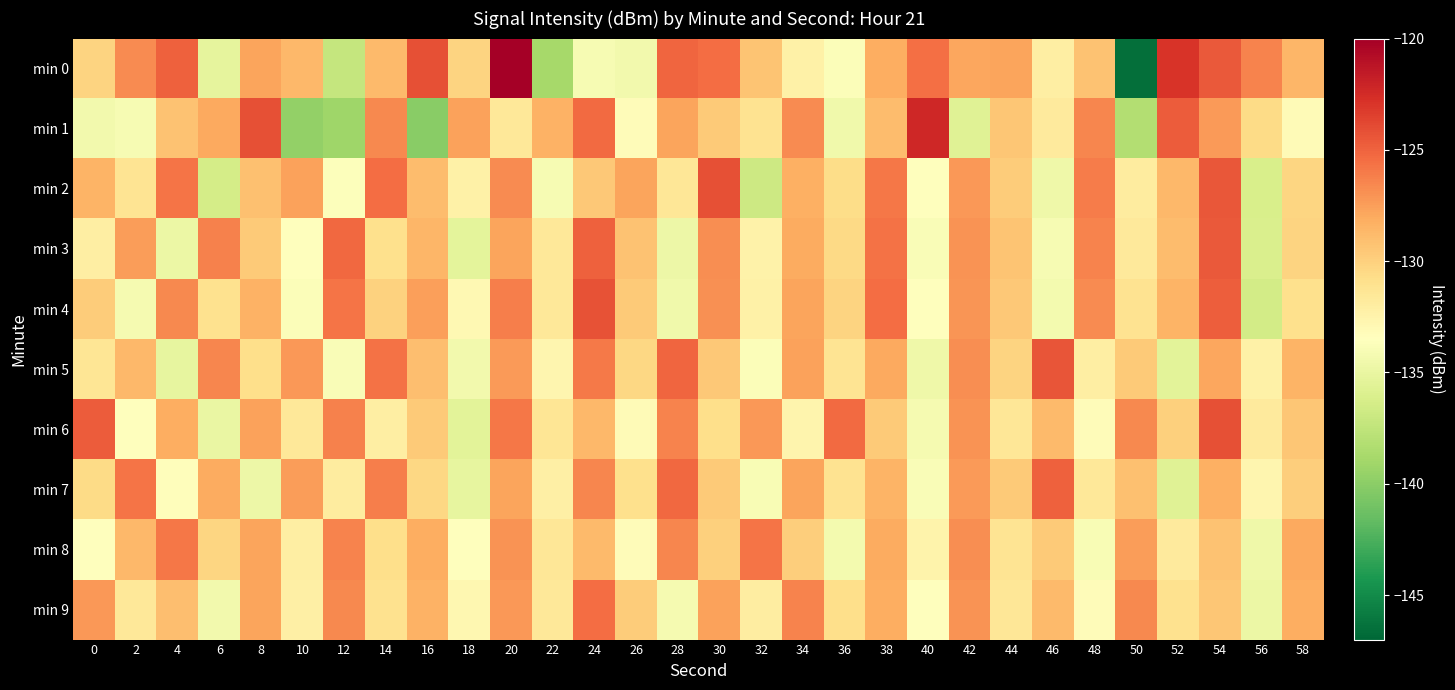

Reading left to right, extract all data points from this chart.

min 0: 0=-130.1	2=-126.7	4=-124.9	6=-135.3	8=-127.8	10=-128.7	12=-137.2	14=-128.8	16=-124.1	18=-130.1	20=-120.0	22=-138.8	24=-134.1	26=-134.4	28=-125.1	30=-125.4	32=-129.3	34=-132.2	36=-133.8	38=-128.2	40=-125.5	42=-127.8	44=-127.8	46=-132.1	48=-129.2	50=-146.6	52=-122.9	54=-124.6	56=-126.4	58=-128.6
min 1: 0=-134.3	2=-134.0	4=-129.2	6=-128.0	8=-124.2	10=-139.7	12=-139.1	14=-126.6	16=-140.1	18=-127.6	20=-131.5	22=-128.4	24=-125.3	26=-133.2	28=-127.8	30=-129.6	32=-131.1	34=-126.7	36=-134.5	38=-128.9	40=-122.3	42=-135.7	44=-129.4	46=-131.8	48=-126.5	50=-138.2	52=-124.7	54=-127.3	56=-130.6	58=-133.1
min 2: 0=-128.5	2=-131.2	4=-125.8	6=-136.4	8=-129.1	10=-127.6	12=-133.7	14=-125.4	16=-128.9	18=-132.3	20=-126.7	22=-134.1	24=-129.5	26=-127.8	28=-131.4	30=-124.2	32=-136.8	34=-128.3	36=-130.7	38=-125.9	40=-133.5	42=-127.2	44=-129.8	46=-134.6	48=-126.1	50=-131.9	52=-128.7	54=-124.5	56=-136.2	58=-130.3
min 3: 0=-132.1	2=-127.4	4=-134.8	6=-126.3	8=-129.7	10=-133.5	12=-125.2	14=-130.9	16=-128.6	18=-135.3	20=-127.7	22=-131.5	24=-124.9	26=-129.2	28=-134.7	30=-126.8	32=-132.4	34=-128.1	36=-130.5	38=-125.6	40=-133.9	42=-127.0	44=-129.3	46=-134.1	48=-126.4	50=-131.7	52=-128.9	54=-124.6	56=-136.1	58=-130.2
min 4: 0=-129.8	2=-134.2	4=-126.6	6=-131.0	8=-128.4	10=-133.8	12=-125.7	14=-130.1	16=-127.5	18=-132.9	20=-126.2	22=-131.6	24=-124.3	26=-129.7	28=-134.5	30=-126.9	32=-132.3	34=-127.8	36=-130.2	38=-125.4	40=-133.6	42=-127.1	44=-129.5	46=-134.3	48=-126.7	50=-131.1	52=-128.5	54=-124.8	56=-136.5	58=-130.9
min 5: 0=-131.3	2=-128.7	4=-135.1	6=-126.5	8=-130.8	10=-127.2	12=-133.9	14=-125.6	16=-129.0	18=-134.4	20=-127.3	22=-132.7	24=-126.0	26=-130.4	28=-125.1	30=-129.5	32=-133.8	34=-127.6	36=-131.2	38=-128.0	40=-134.6	42=-126.8	44=-130.2	46=-124.4	48=-132.1	50=-129.7	52=-135.5	54=-127.9	56=-132.3	58=-128.5
min 6: 0=-124.7	2=-133.4	4=-128.2	6=-134.9	8=-127.6	10=-131.5	12=-126.3	14=-132.1	16=-129.6	18=-135.4	20=-125.9	22=-131.3	24=-128.7	26=-133.1	28=-126.4	30=-130.8	32=-127.2	34=-132.6	36=-125.3	38=-129.7	40=-134.2	42=-127.0	44=-131.4	46=-128.8	48=-133.2	50=-126.6	52=-130.0	54=-124.2	56=-131.8	58=-129.4
min 7: 0=-130.6	2=-125.7	4=-133.3	6=-128.1	8=-134.7	10=-127.4	12=-131.9	14=-126.2	16=-130.4	18=-135.1	20=-127.8	22=-132.2	24=-126.5	26=-130.9	28=-125.2	30=-129.6	32=-134.0	34=-127.8	36=-131.1	38=-128.5	40=-133.9	42=-127.3	44=-129.7	46=-124.9	48=-131.5	50=-129.1	52=-135.7	54=-128.3	56=-132.7	58=-129.9
min 8: 0=-133.5	2=-128.7	4=-125.9	6=-130.3	8=-127.7	10=-132.1	12=-126.4	14=-130.8	16=-128.2	18=-133.6	20=-127.0	22=-131.4	24=-128.8	26=-133.2	28=-126.5	30=-130.0	32=-125.7	34=-129.9	36=-134.3	38=-128.1	40=-132.5	42=-126.8	44=-131.2	46=-129.6	48=-134.0	50=-127.4	52=-131.8	54=-129.2	56=-134.6	58=-128.0
min 9: 0=-127.2	2=-131.6	4=-129.0	6=-134.4	8=-127.8	10=-132.2	12=-126.6	14=-131.0	16=-128.4	18=-132.8	20=-127.2	22=-131.6	24=-125.4	26=-129.8	28=-134.2	30=-127.6	32=-132.0	34=-126.4	36=-130.8	38=-128.2	40=-133.6	42=-127.0	44=-131.4	46=-128.8	48=-133.2	50=-126.6	52=-131.0	54=-129.4	56=-134.8	58=-128.2